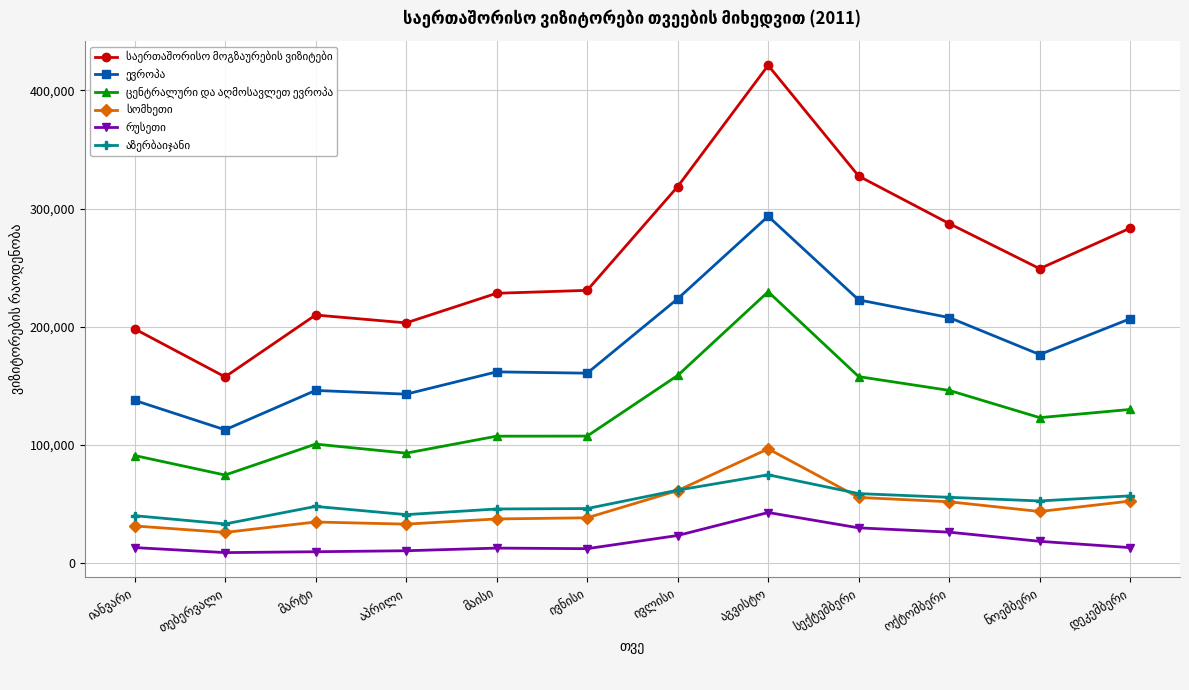

What is the maximum value shown in the chart?

421237